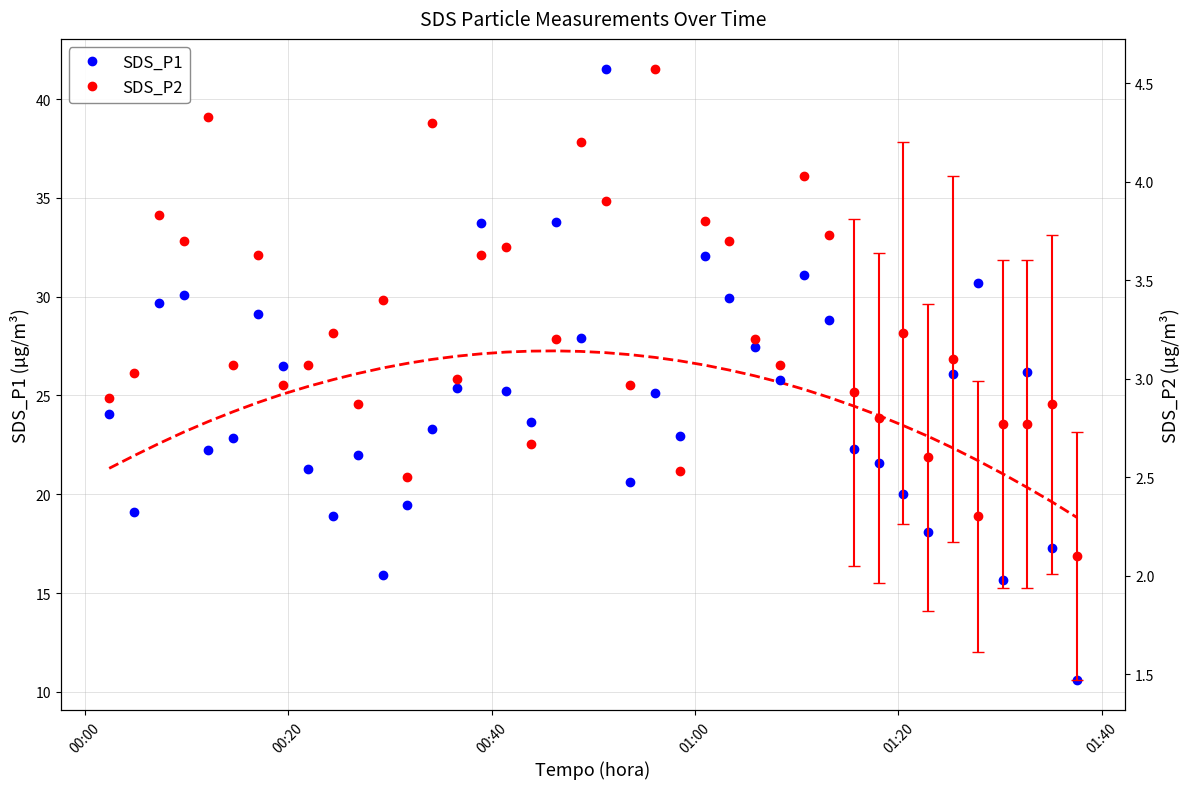

Reading left to right, list all the values displayed in this chart.

24.1	19.1	29.7	30.1	22.2	22.9	29.1	26.5	21.3	18.9	22.0	15.9	19.5	23.3	25.4	33.7	25.2	23.6	33.8	27.9	41.5	20.6	25.1	22.9	32.1	29.9	27.4	25.8	31.1	28.8	22.3	21.6	20.0	18.1	26.1	30.7	15.7	26.2	17.3	10.6